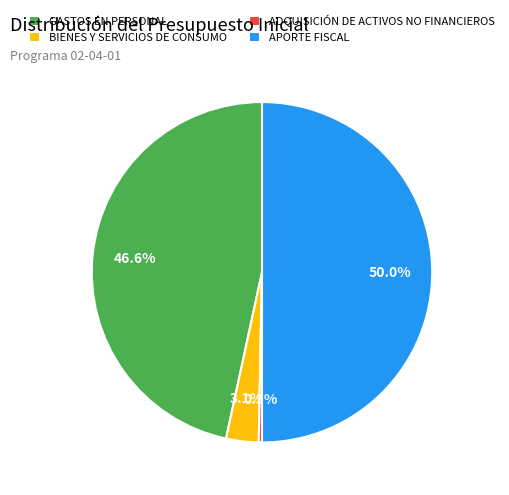

What is the ratio of the value at APORTE FISCAL to the value at ADQUISICIÓN DE ACTIVOS NO FINANCIEROS?

162.4